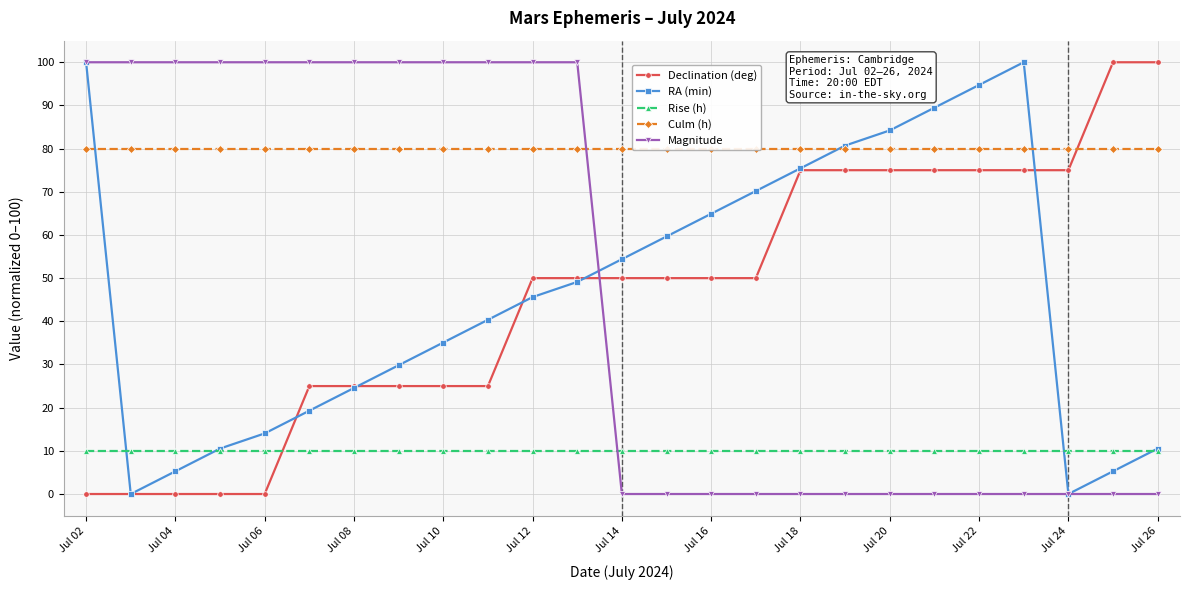

True or false: Declination (deg) has more than 0 interior local peaks.

False